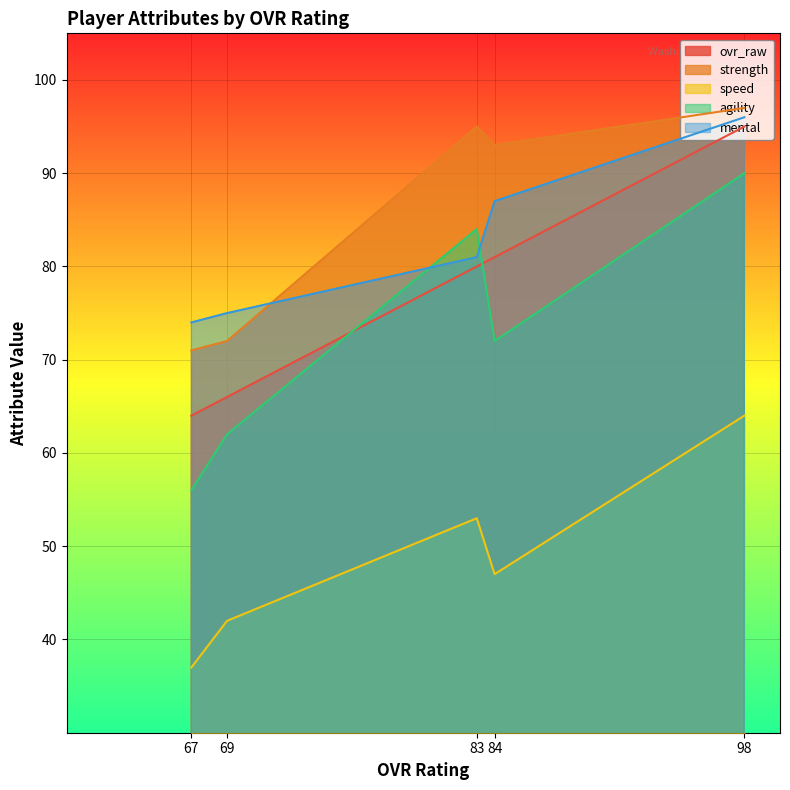

Where is the first local maximum for strength?

83